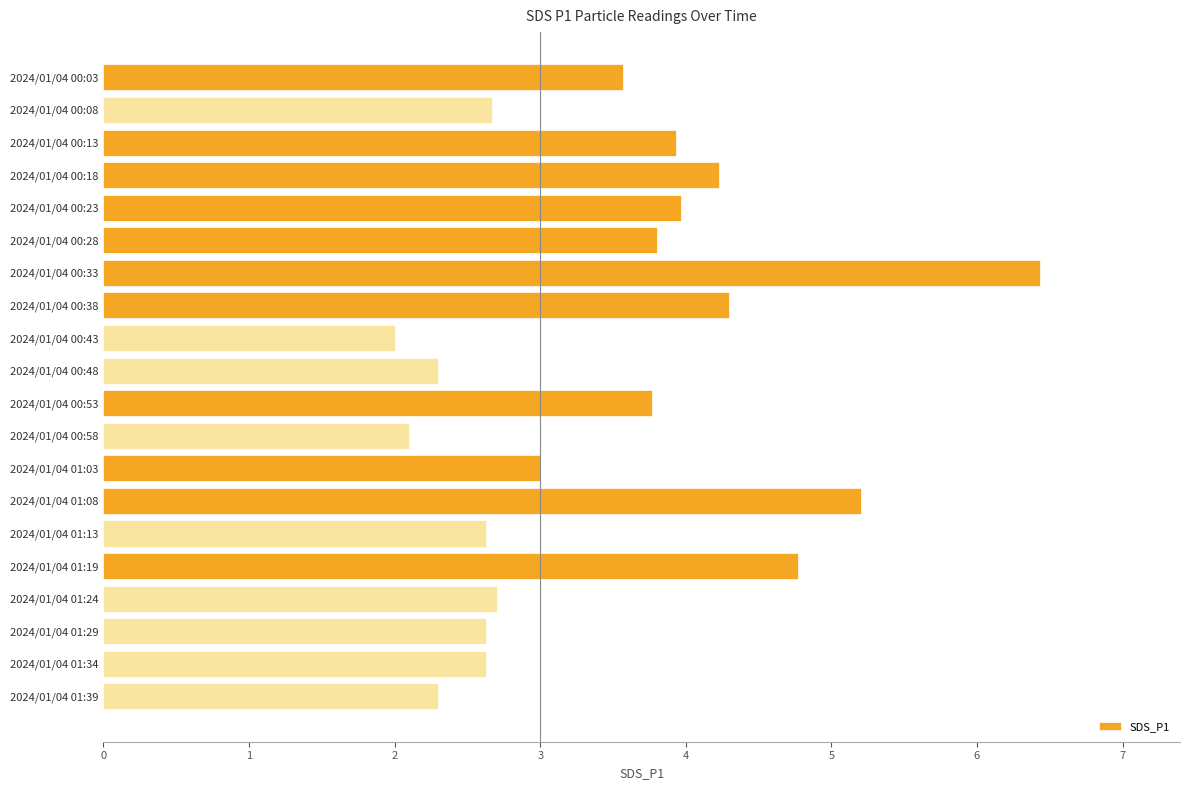

True or false: the data shows 2.6 at 2024/01/04 01:34.

True